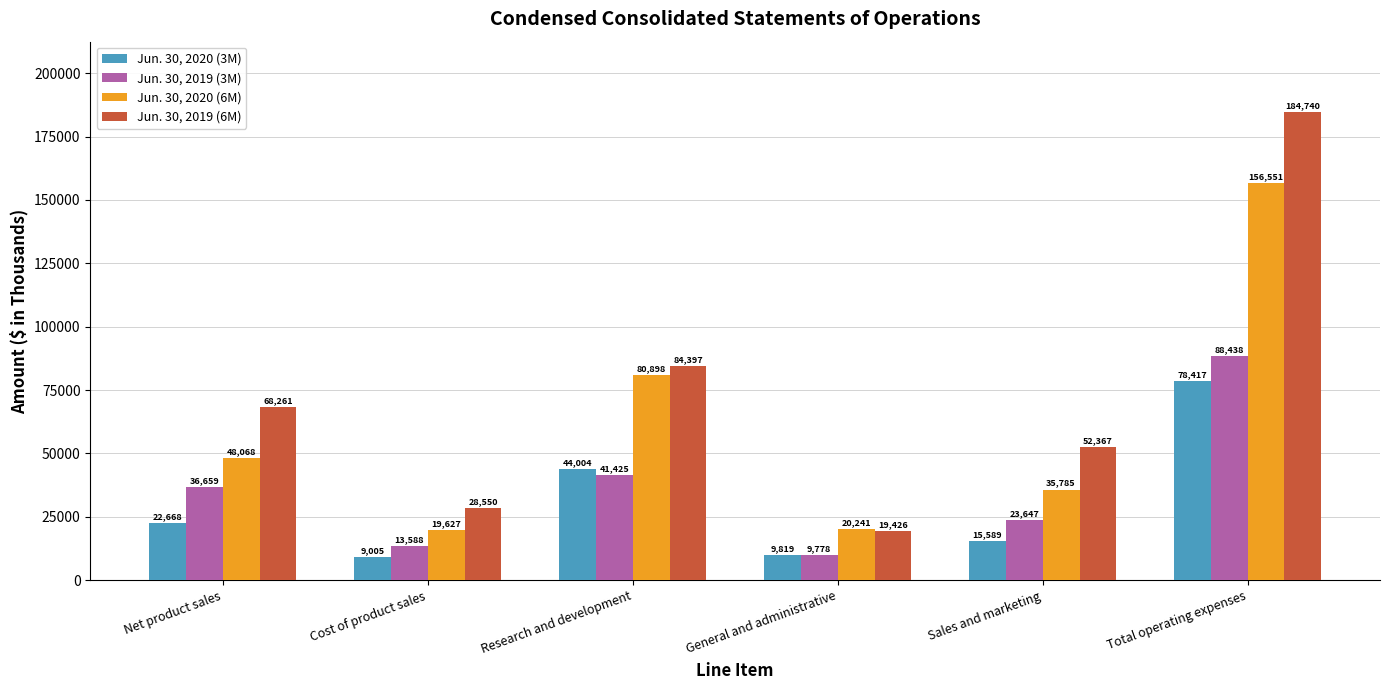

What is the value of the Jun. 30, 2020 (6M) bar at the 1st from the left?

48068